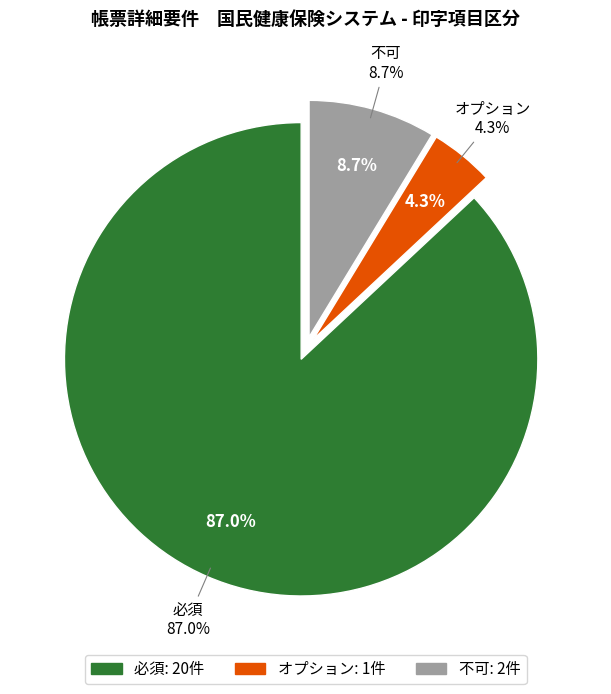

To the nearest percent, what is the difference between the オプション and 必須 slice percentages?

83%